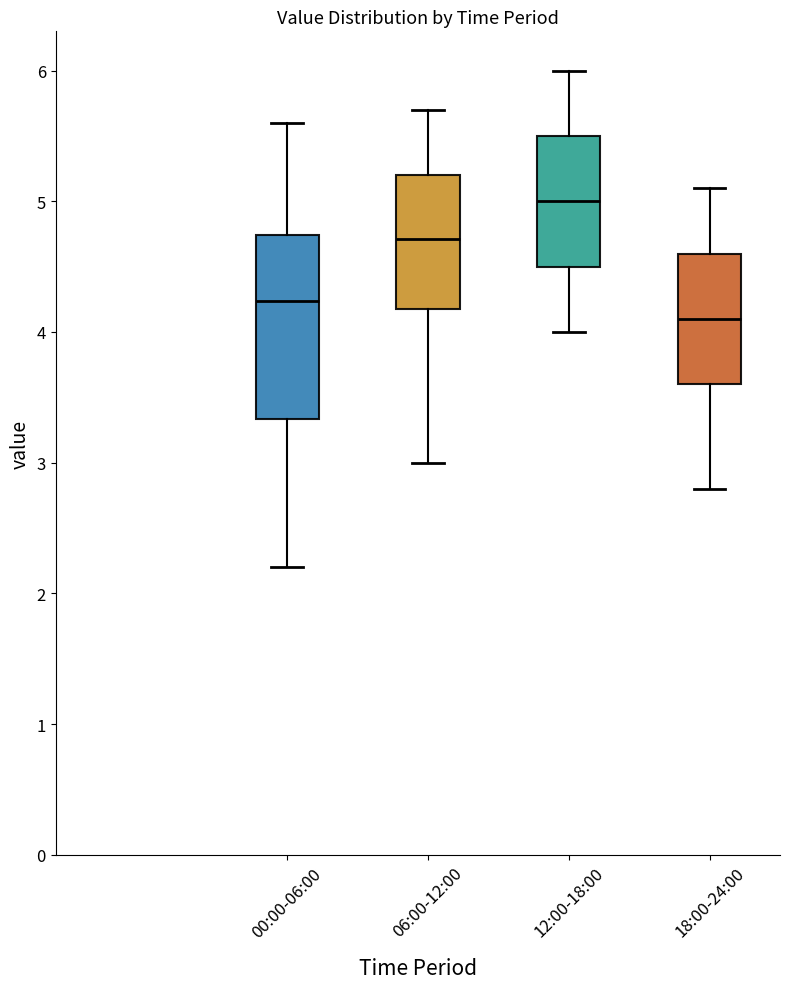

Reading left to right, read every box against the y-axis: the position of its median line, the range the box covers, and the ends of its whiskers. The values are not printed on the chart, so give them approximately, as read against the axis.

00:00-06:00: median 4.2, box 3.3 to 4.7, whiskers 2.2 to 5.6
06:00-12:00: median 4.7, box 4.2 to 5.2, whiskers 3.0 to 5.7
12:00-18:00: median 5.0, box 4.5 to 5.5, whiskers 4.0 to 6.0
18:00-24:00: median 4.1, box 3.6 to 4.6, whiskers 2.8 to 5.1